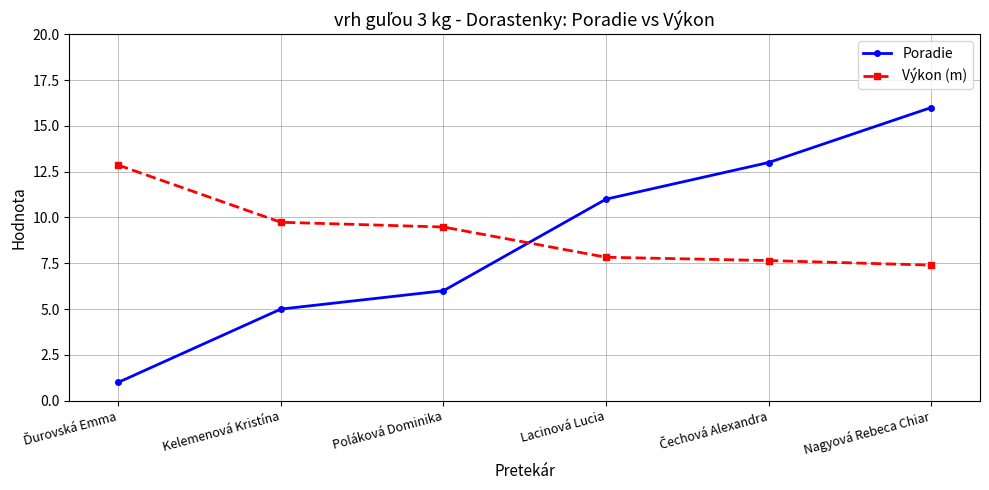

What is the value of the Výkon (m) point at the 1st from the left?

12.9